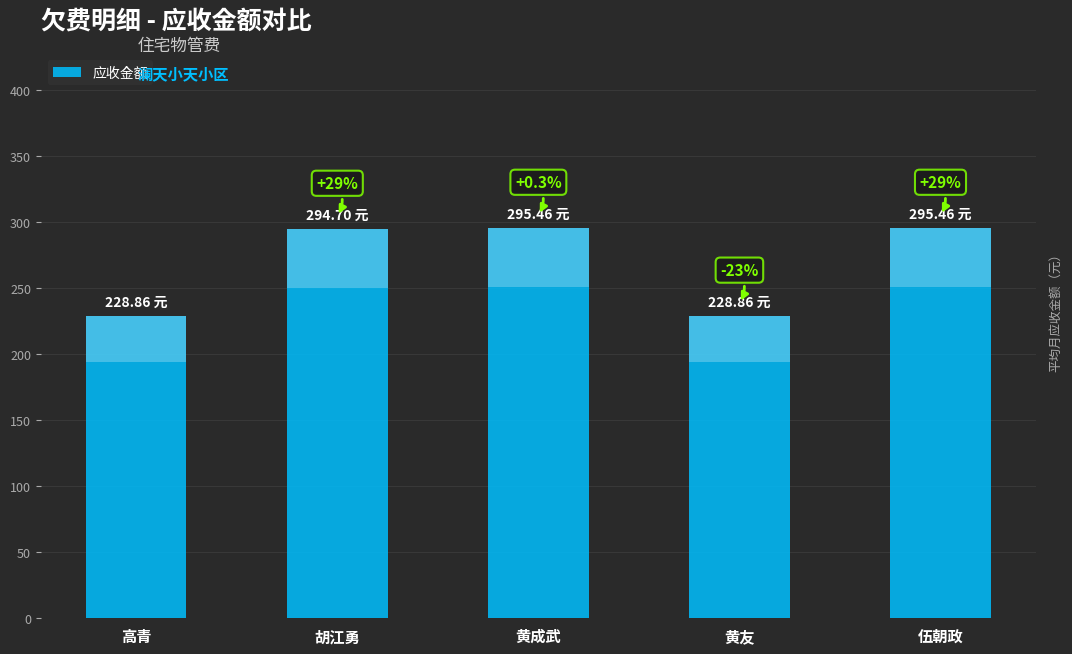

Are the bars horizontal?

No